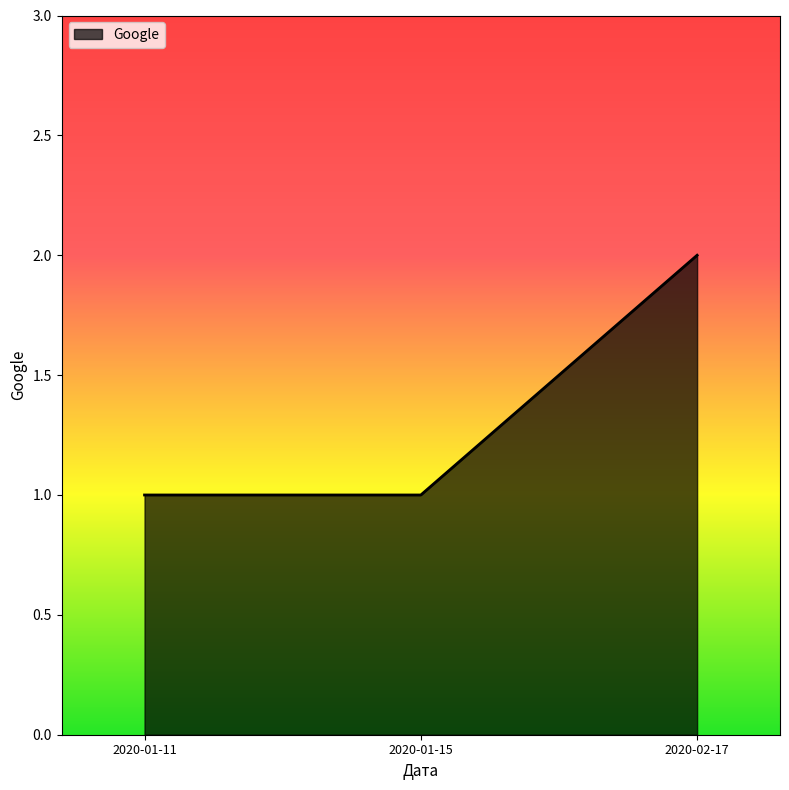

What is the change in value from 2020-01-11 to 2020-02-17?

+1